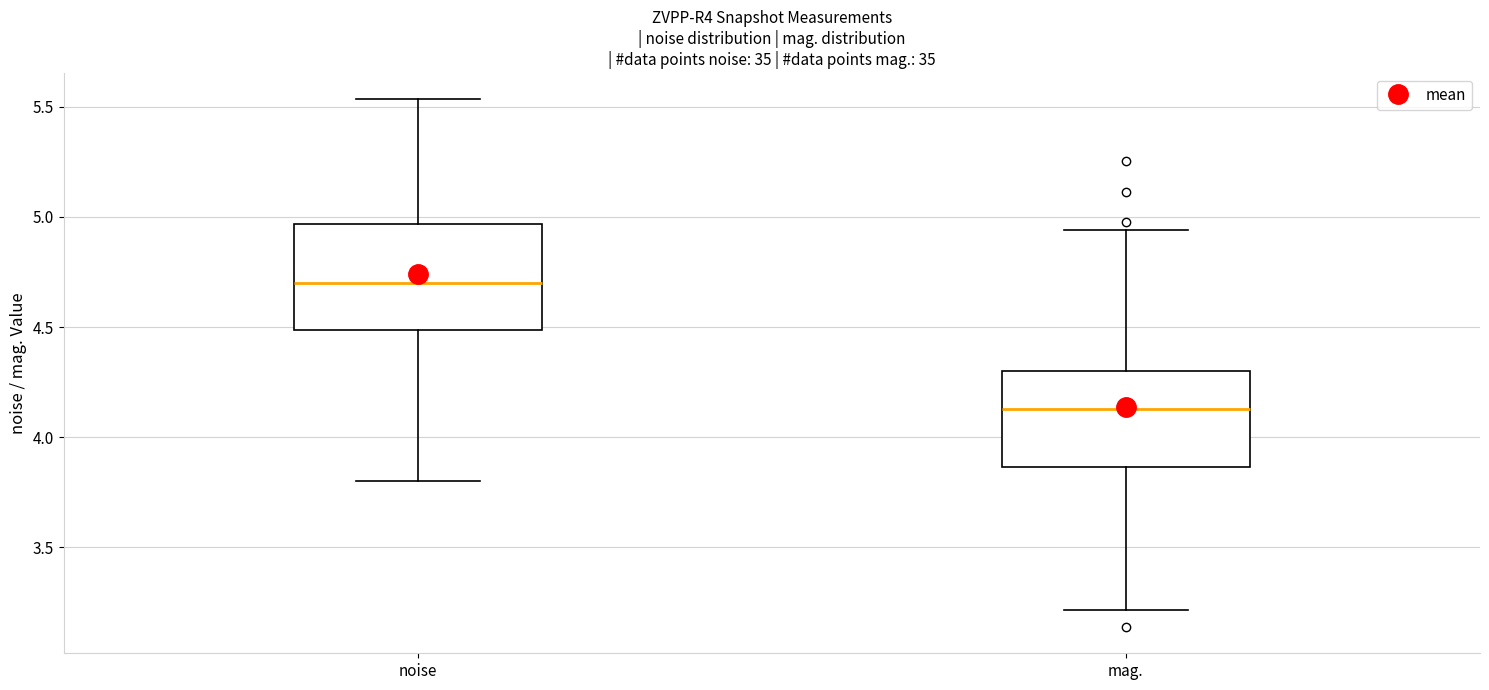

Where is the lower edge of the box for mag. on the y-axis? The values are not printed on the chart, so give them approximately, as read against the axis.

3.85